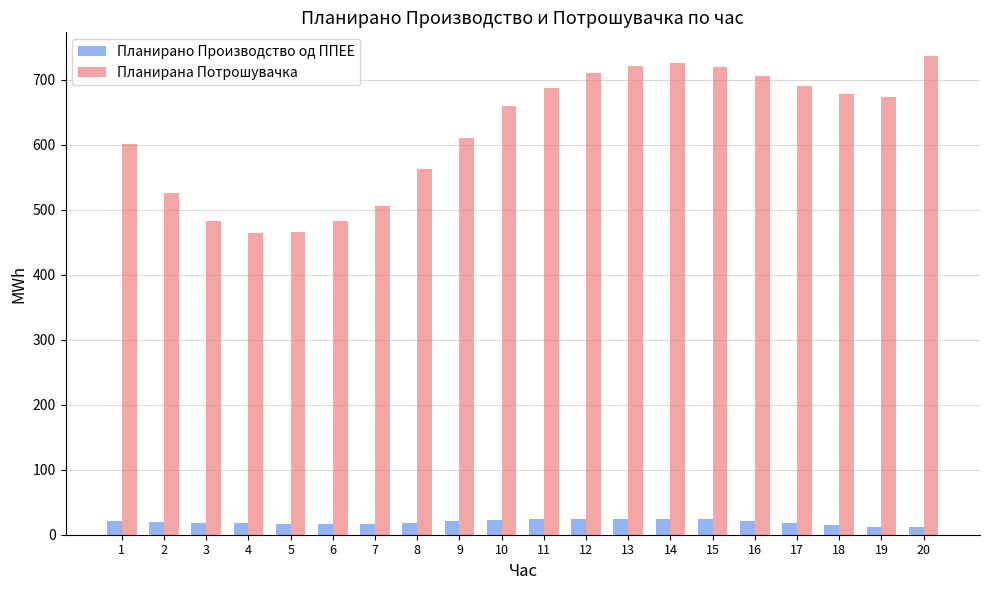

Which series has the largest total across all categories?

Планирана Потрошувачка